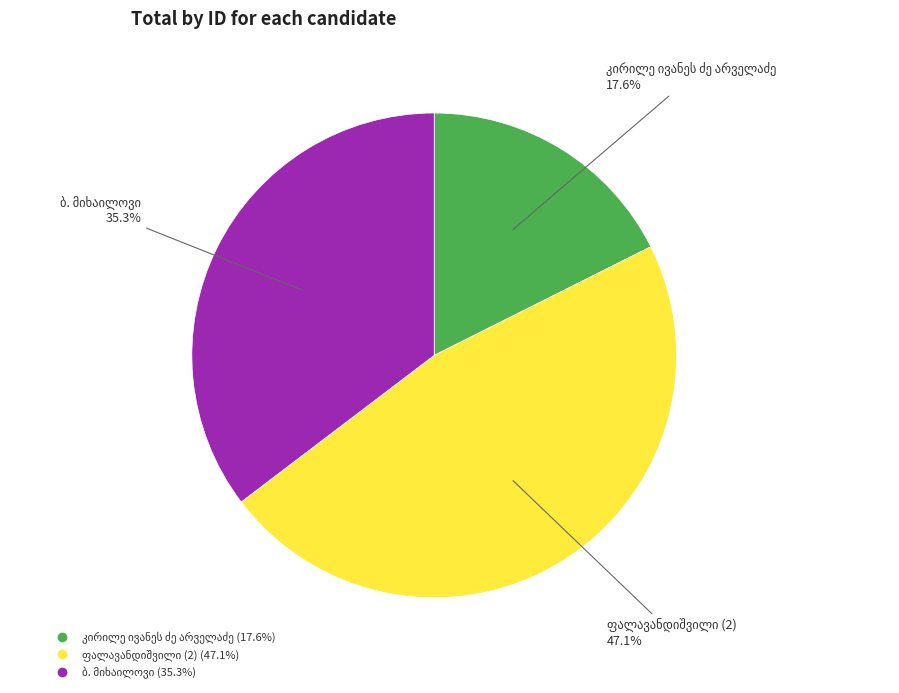

Is there any slice that represents more than half of the pie?

No